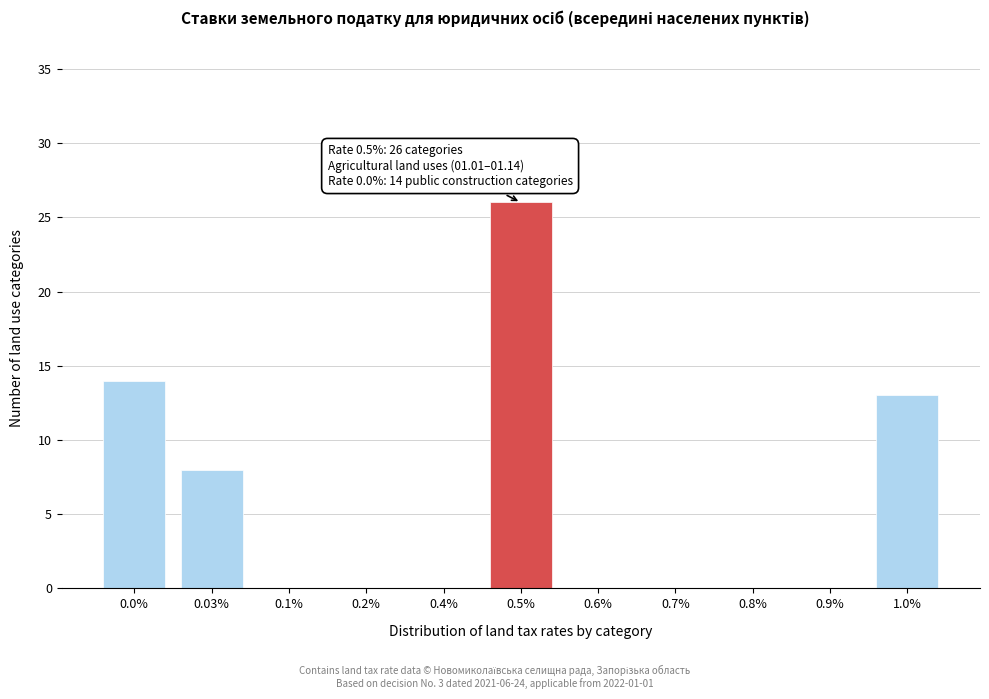

Reading left to right, transcribe all the data shown in this chart.

0.0%=14	0.03%=8	0.1%=0	0.2%=0	0.4%=0	0.5%=26	0.6%=0	0.7%=0	0.8%=0	0.9%=0	1.0%=13